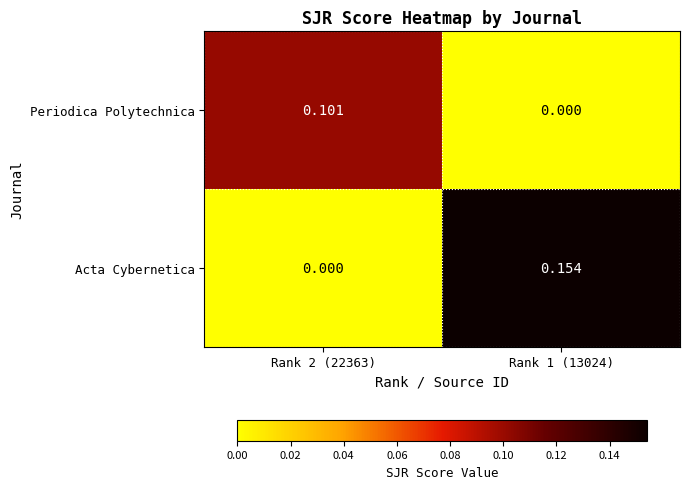

At how many categories does at least one series exceed 0?

2